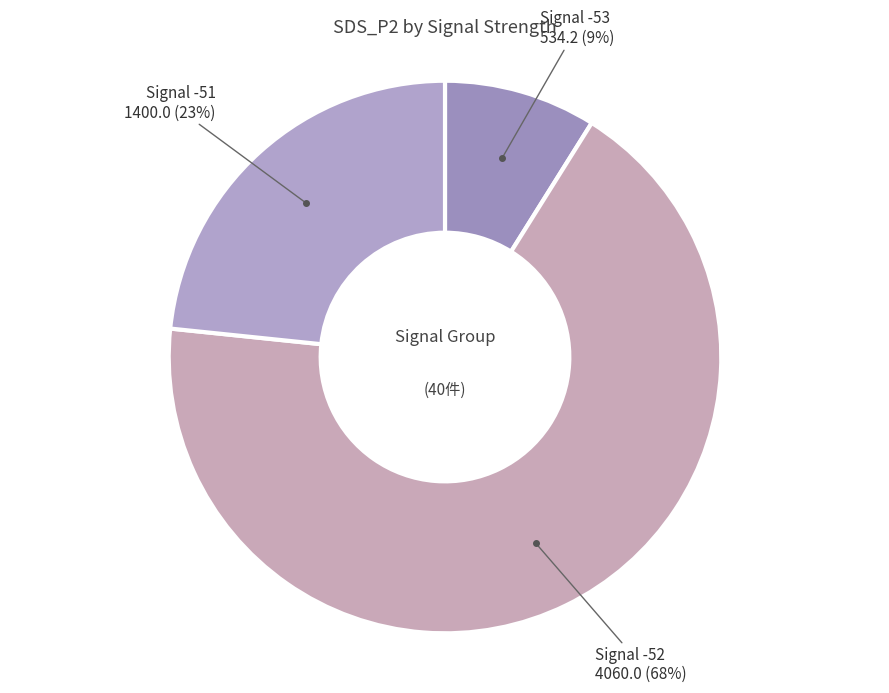

Count the number of slices in the pie.

3